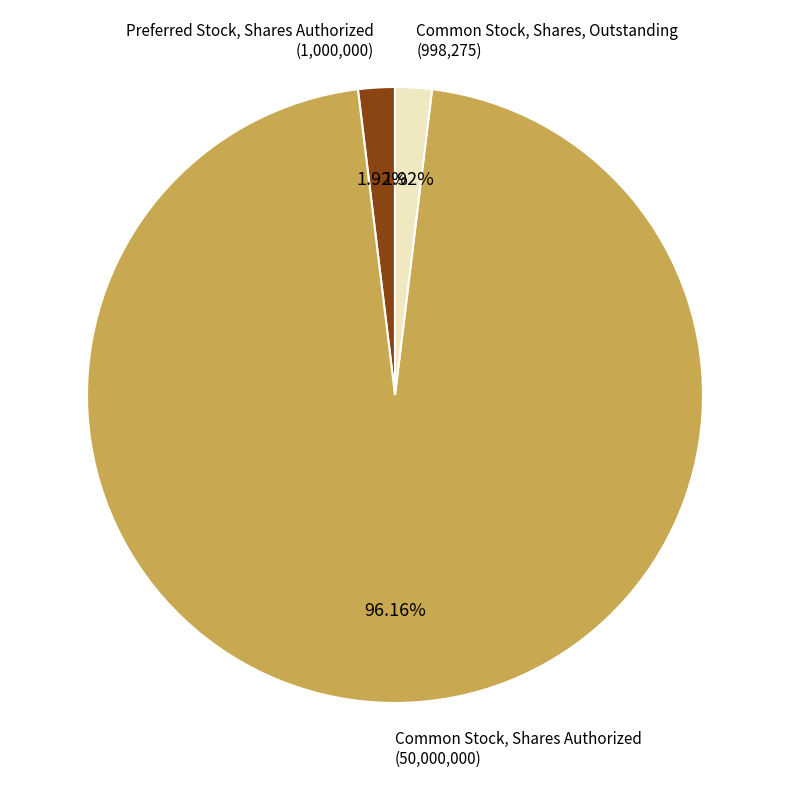

Is there a majority slice in this chart?

Yes